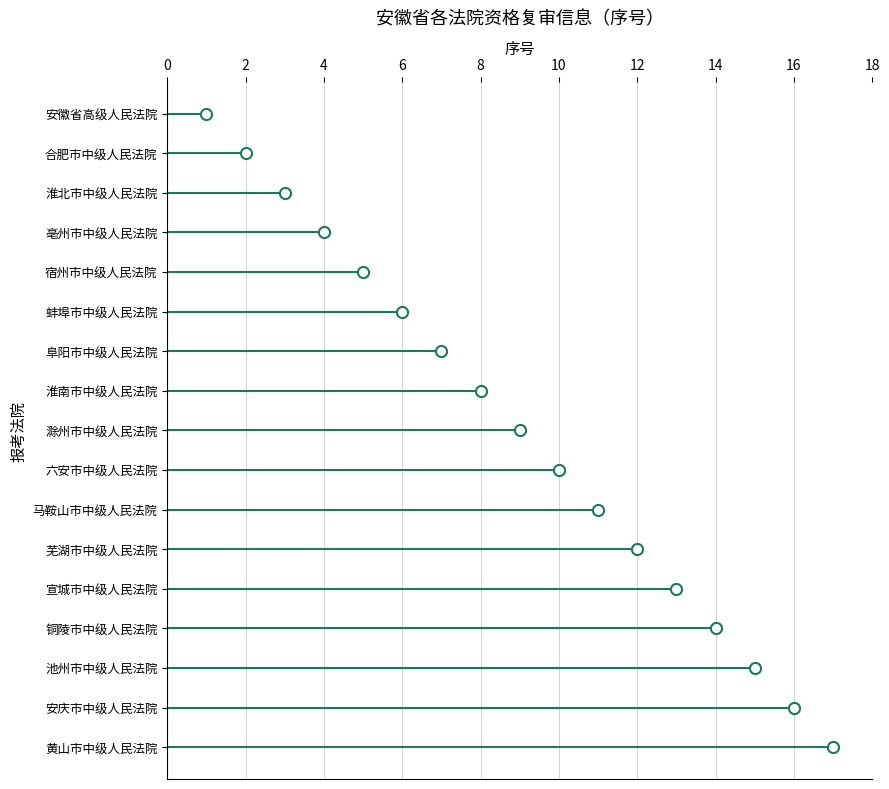

How many values are below 9?

8